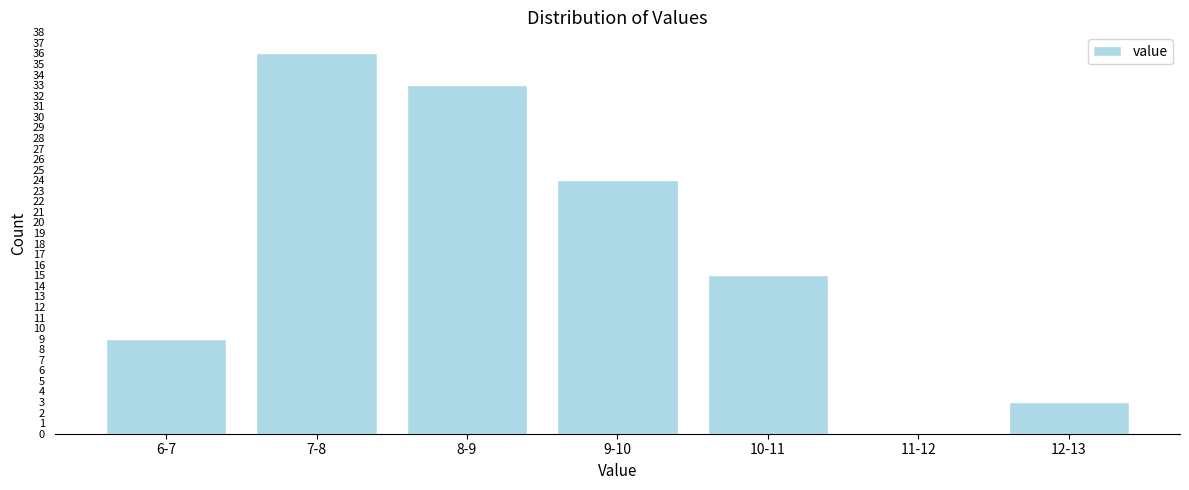

Reading left to right, what are all the values shown in this chart?

6-7=9	7-8=36	8-9=33	9-10=24	10-11=15	11-12=0	12-13=3